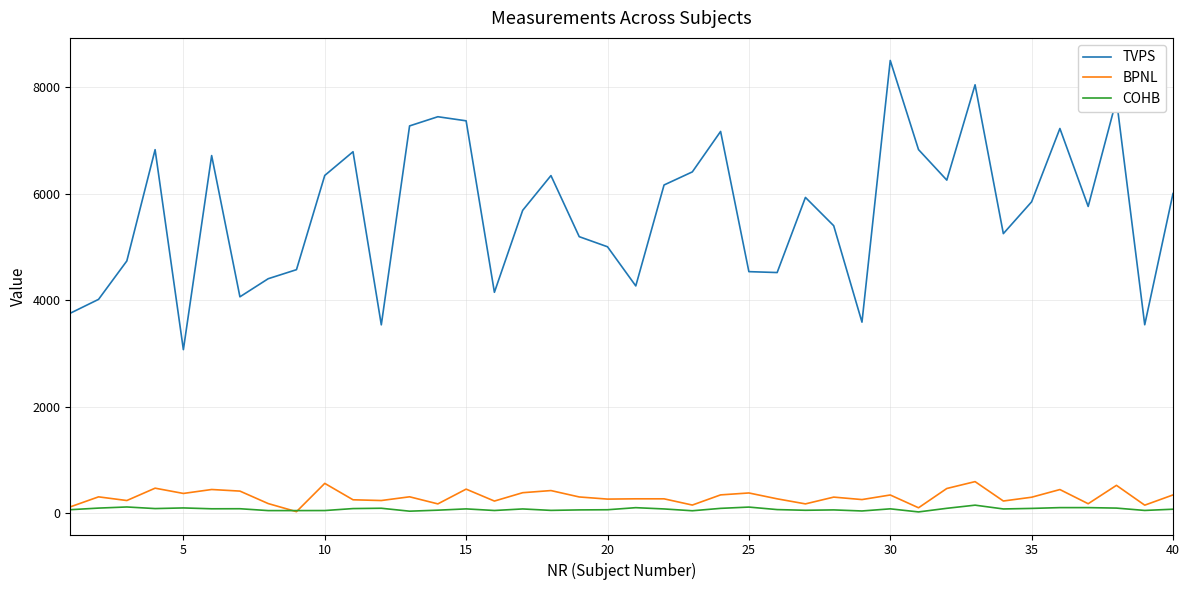

Rank the series by their maximum value, from highest to lowest.

TVPS, BPNL, COHB